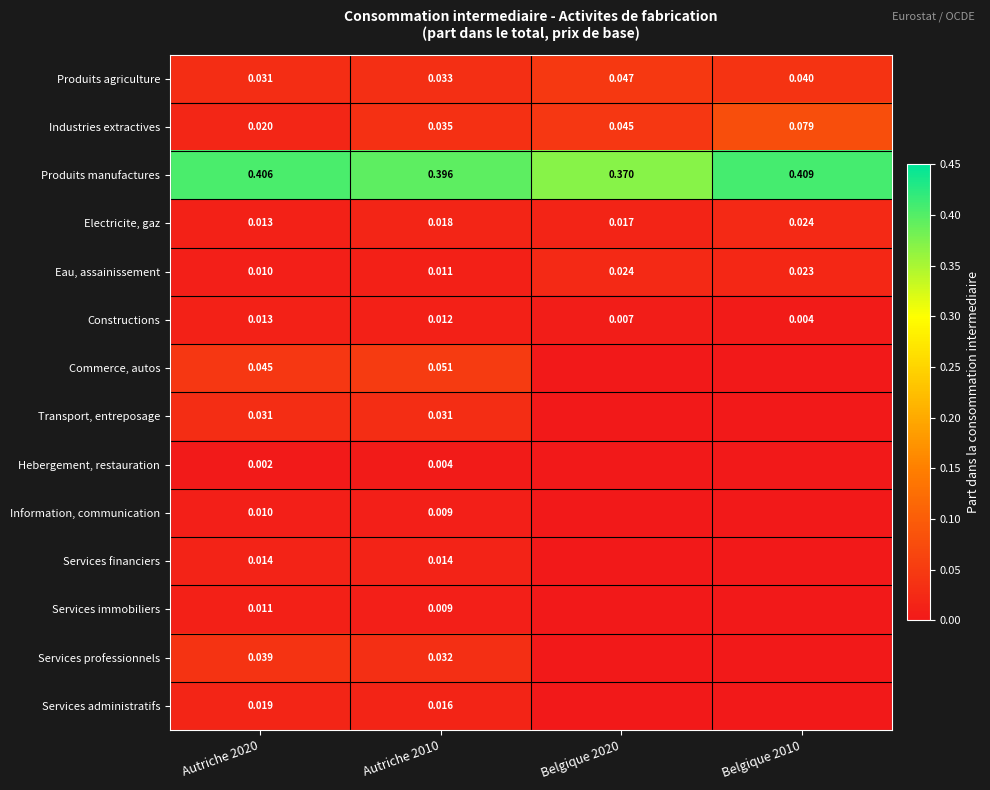

Is the value of Constructions at Autriche 2010 greater than the value of Electricite, gaz at Belgique 2010?

No